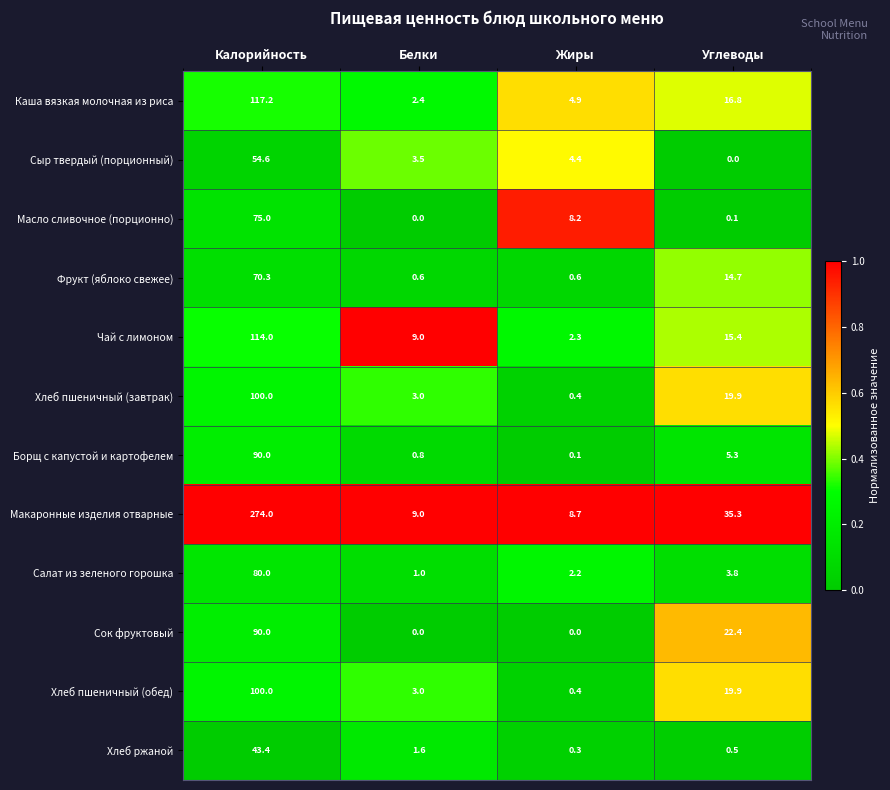

Which series has the largest range (max minus min)?

Макаронные изделия отварные